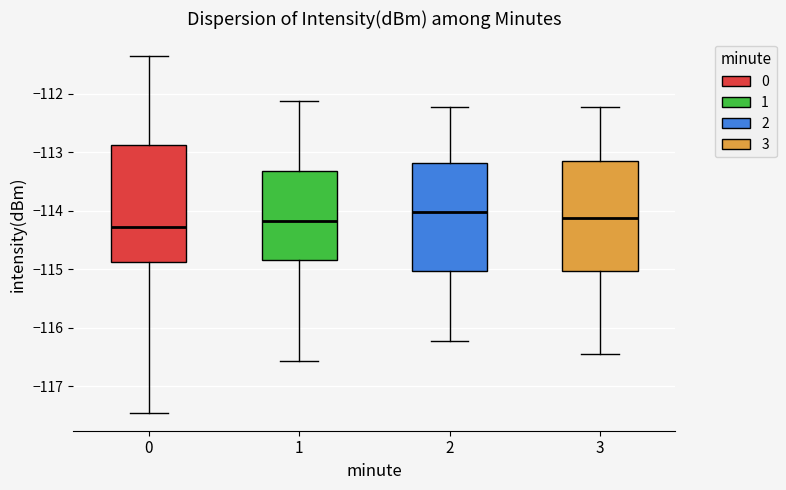

Which box is the tallest, from its lower edge to its upper edge?

0